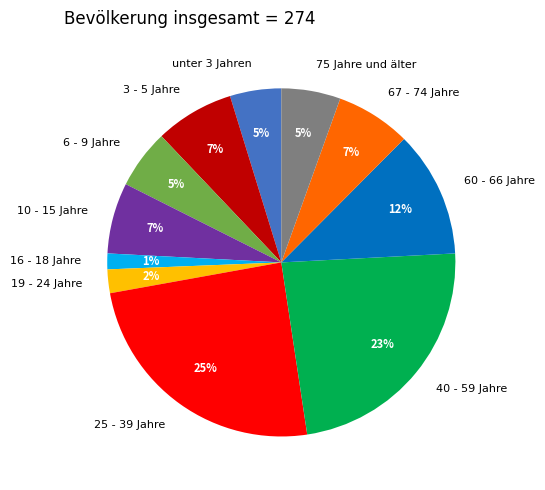

Which category has the smallest portion of the pie?

16 - 18 Jahre